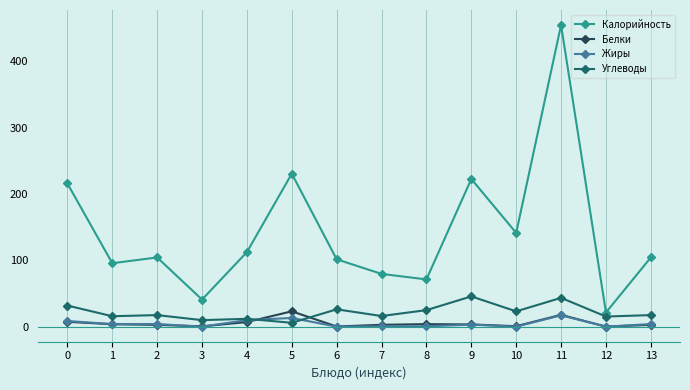

What is the total value across all series at 6?

127.8